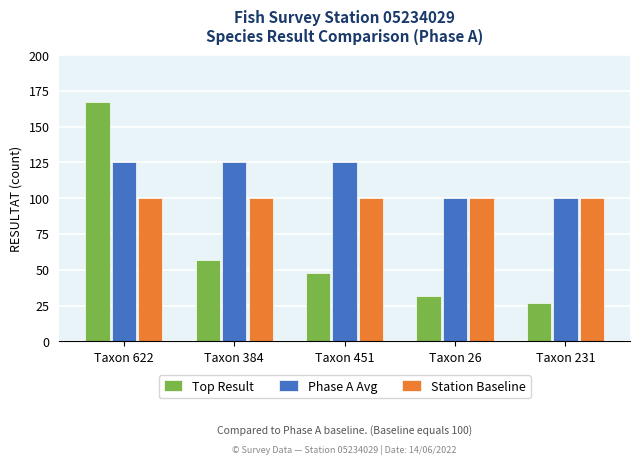

Rank the series by their average value, from lowest to highest.

Top Result, Station Baseline, Phase A Avg